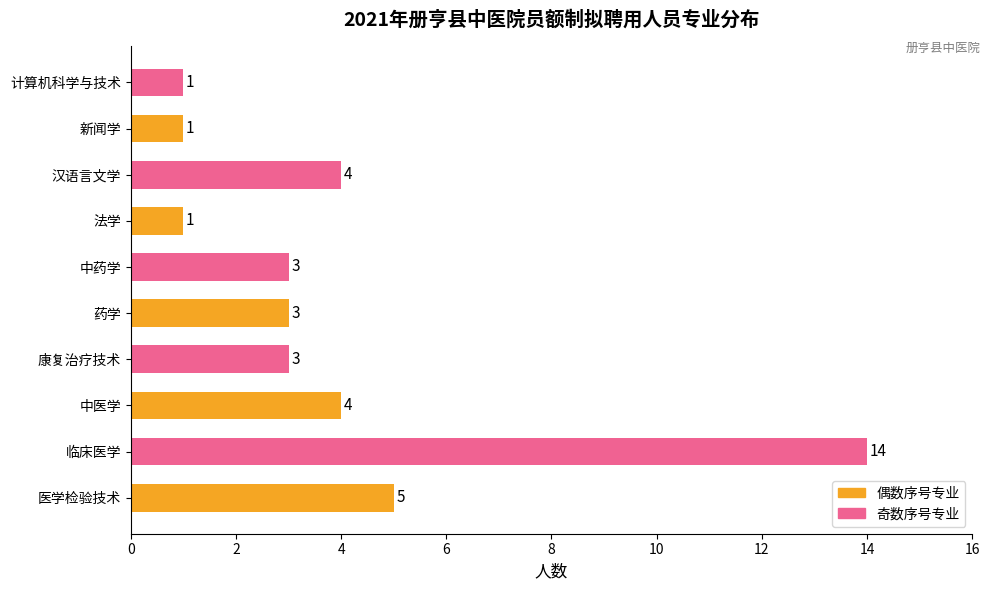

What is the greatest value displayed?

14